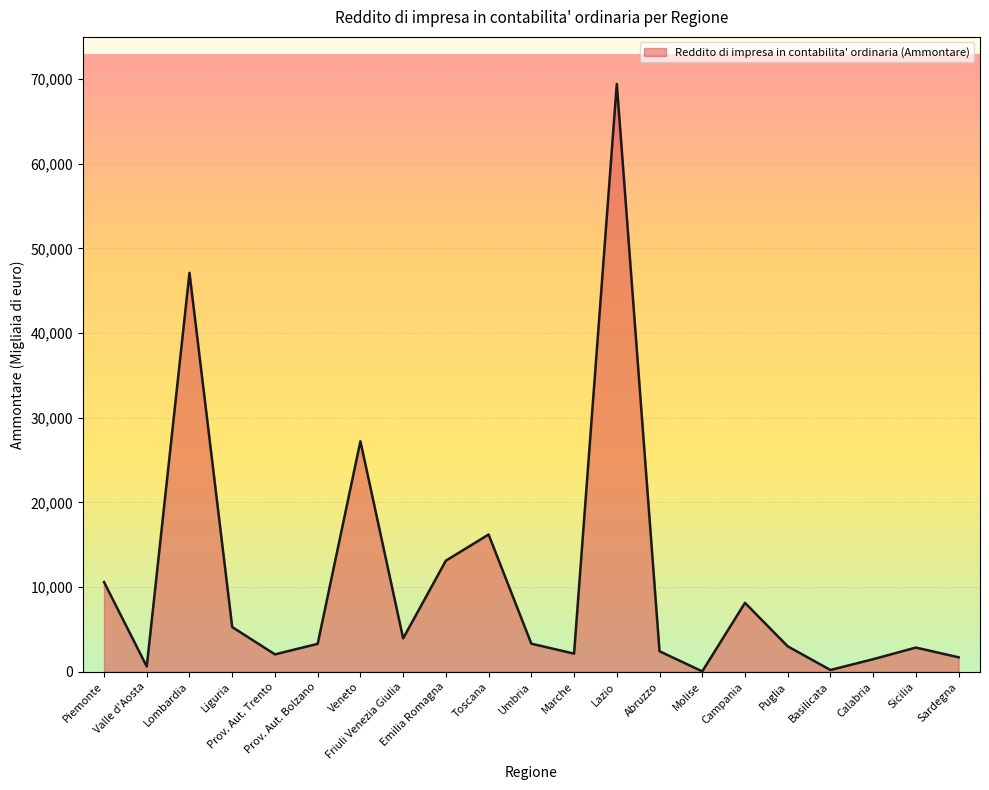

What is the smallest value displayed?

51